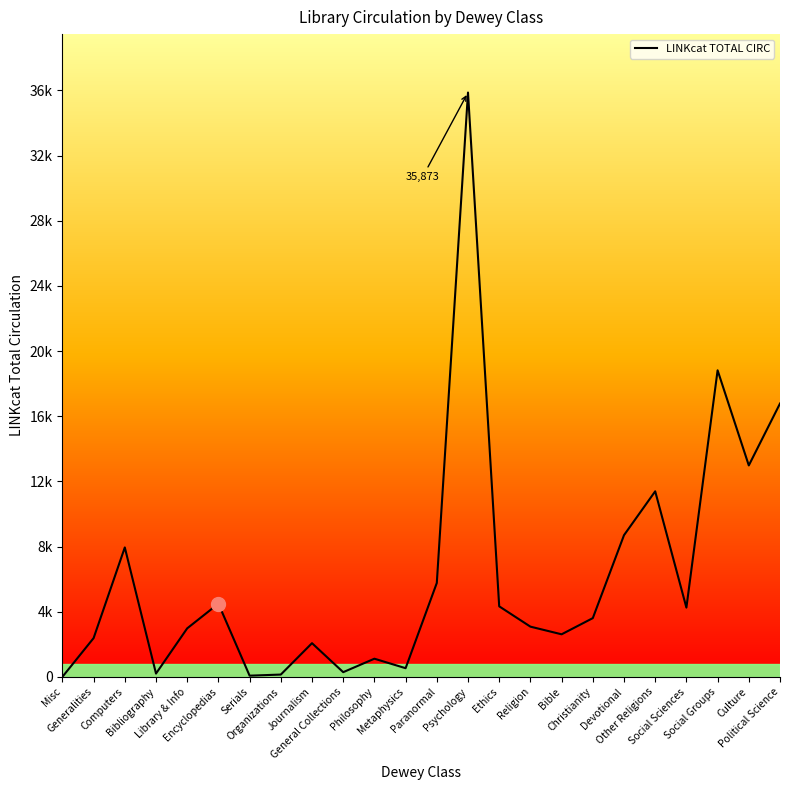

What is the ratio of the value at Journalism to the value at Social Groups?

0.1